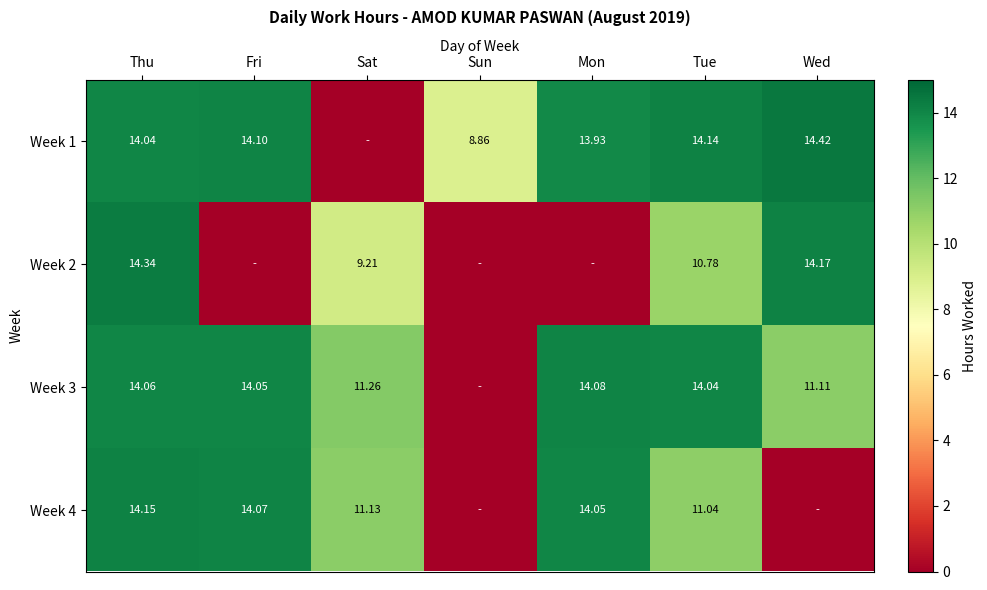

Between Tue and Fri, which is larger?

Tue